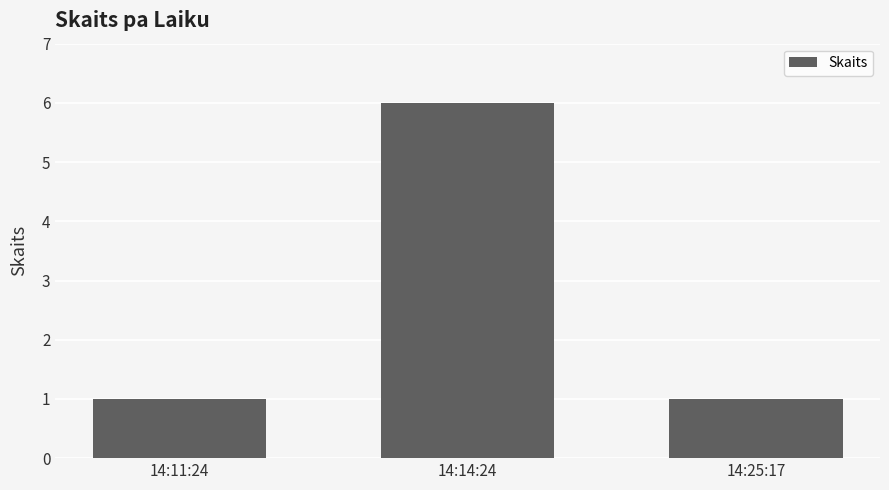

What position from the right is 14:11:24?

3